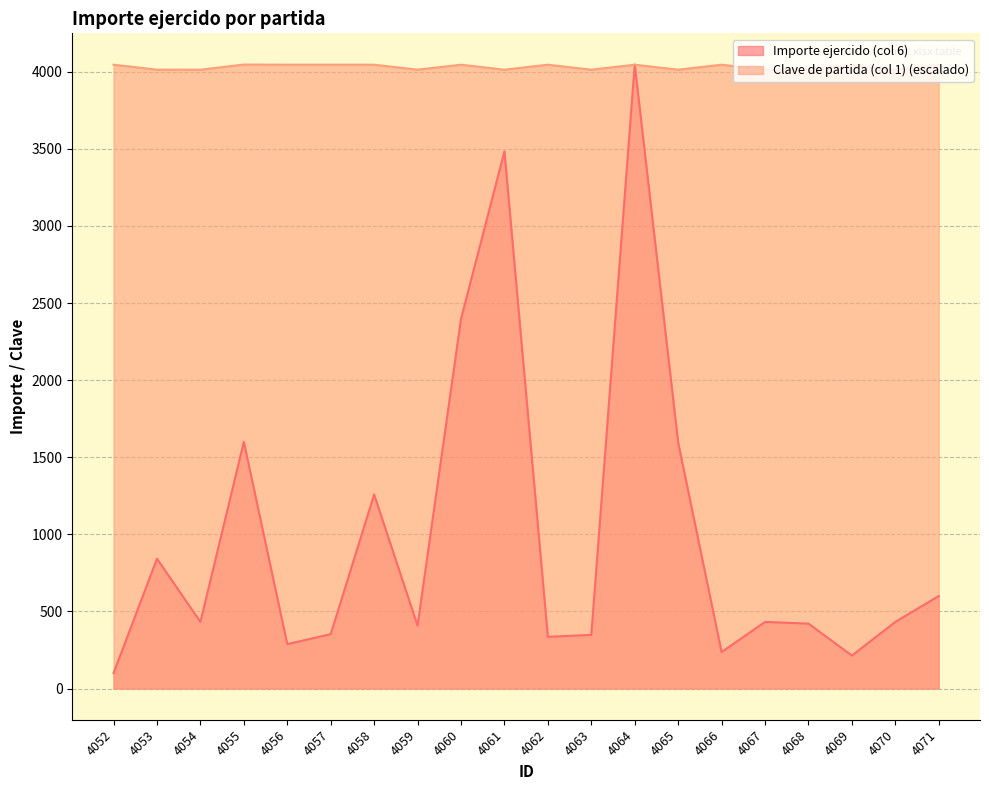

Between which two adjacent categories do Clave de partida (col 1) and Importe ejercido (col 6) first intersect?

4063 and 4064